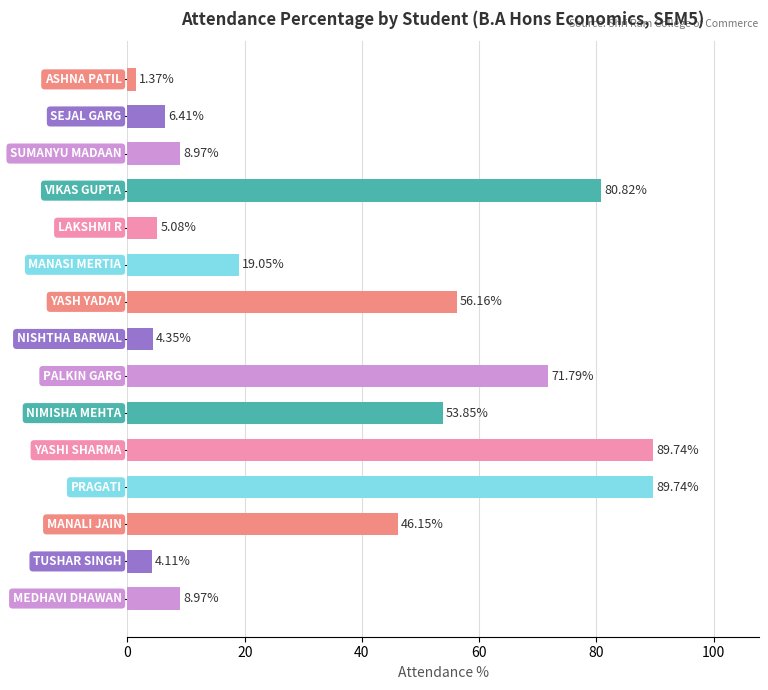

What is the average value?

36.4